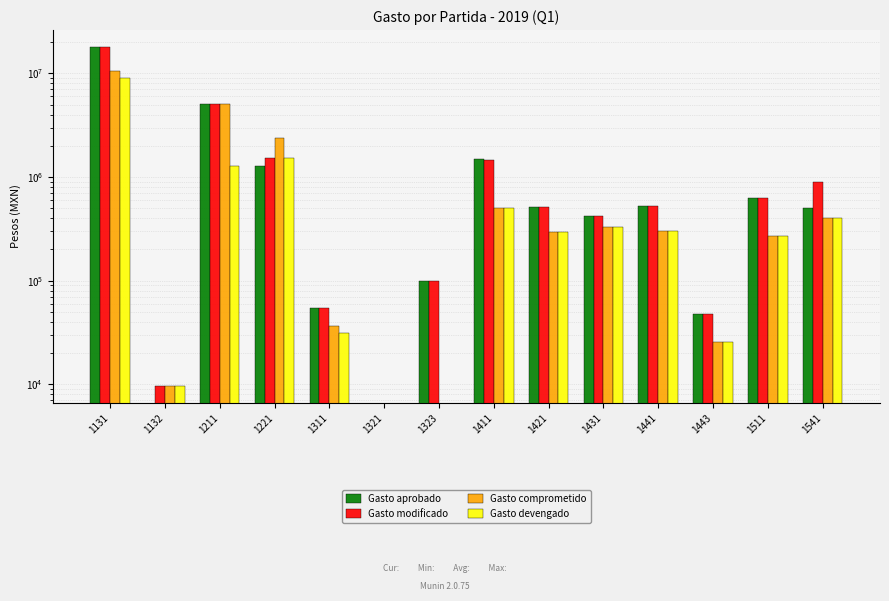

Between 1421 and 1441, which is larger?

1441